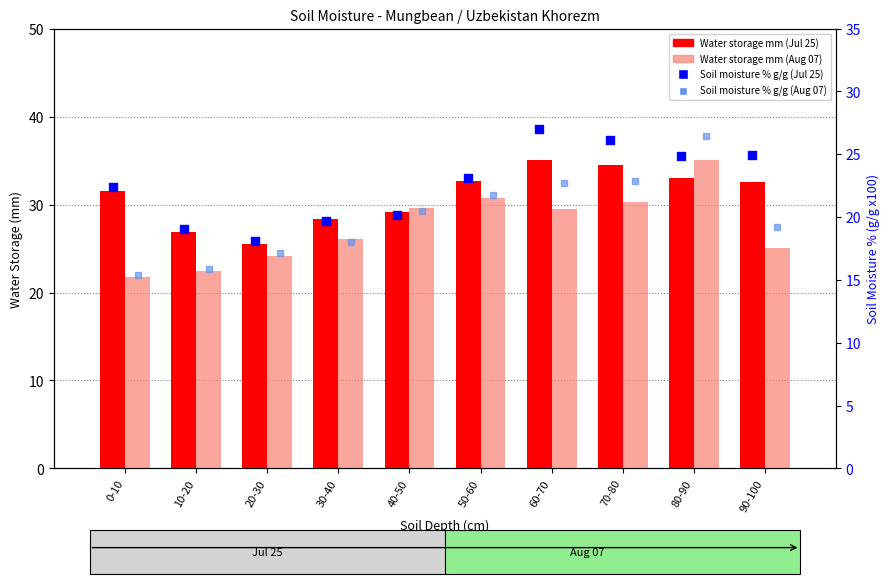

Is the value of Water storage mm (Jul 25) at 20-30 greater than the value of Water storage mm (Aug 07) at 0-10?

Yes